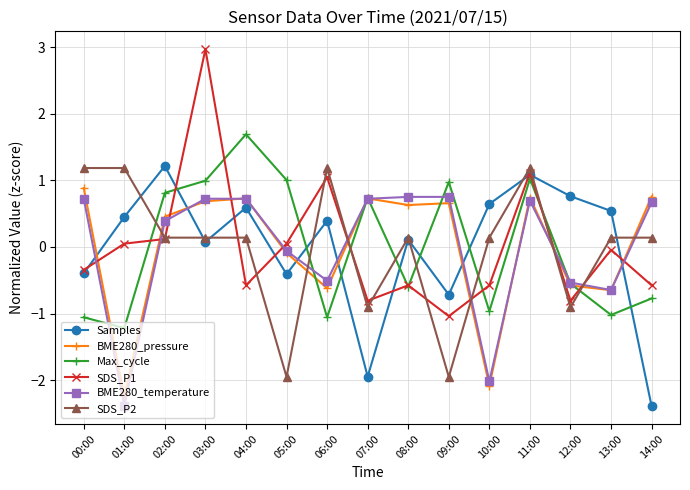

What is the label of the 7th point from the right?

08:00